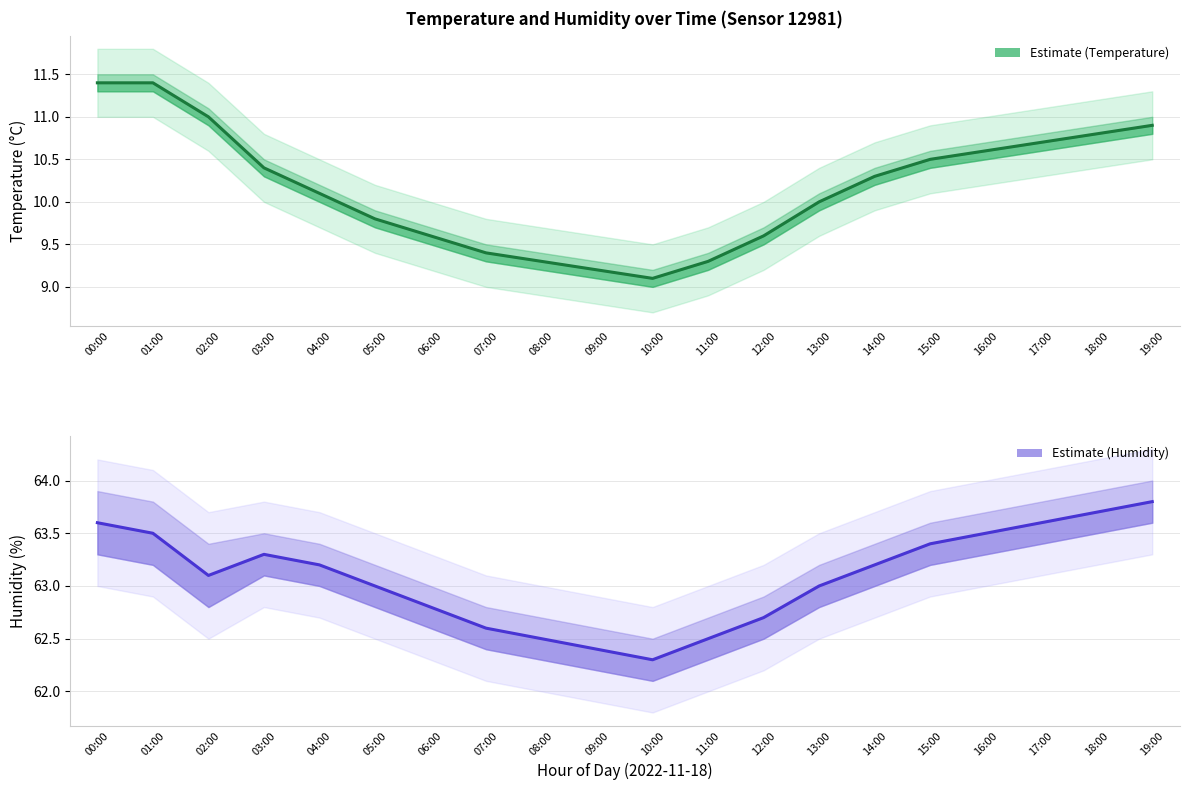

Does the chart have visible grid lines?

Yes